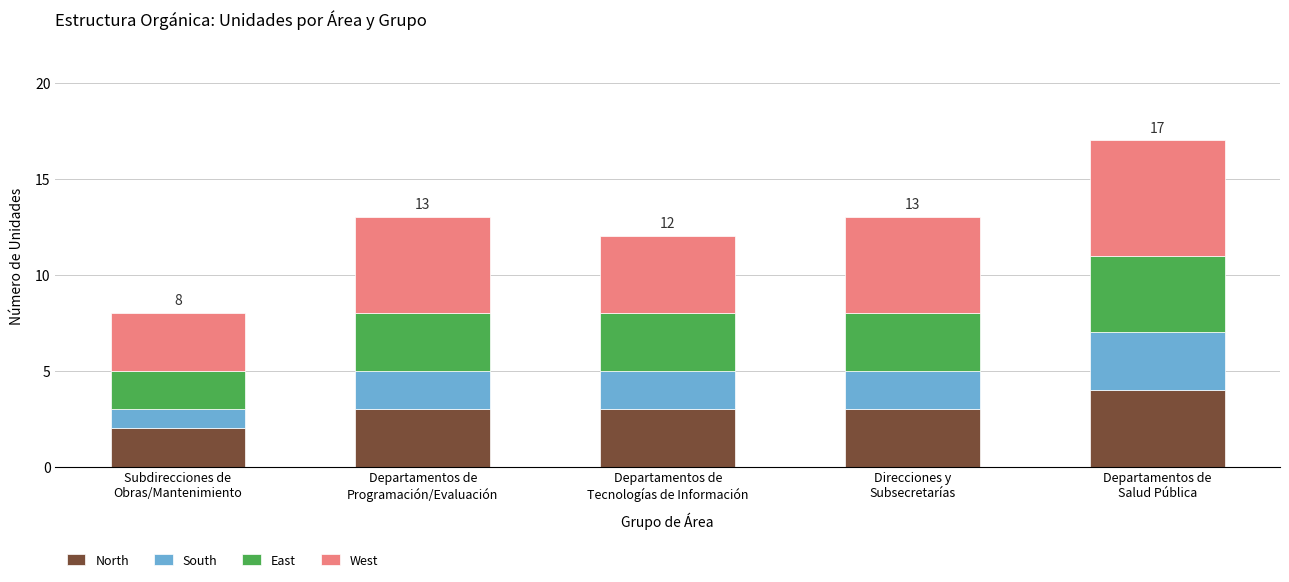

How many data points does each series have?

5